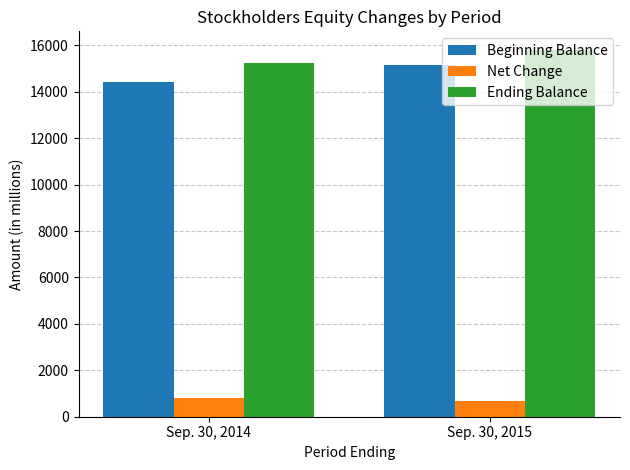

At how many categories does at least one series exceed 8133?

2